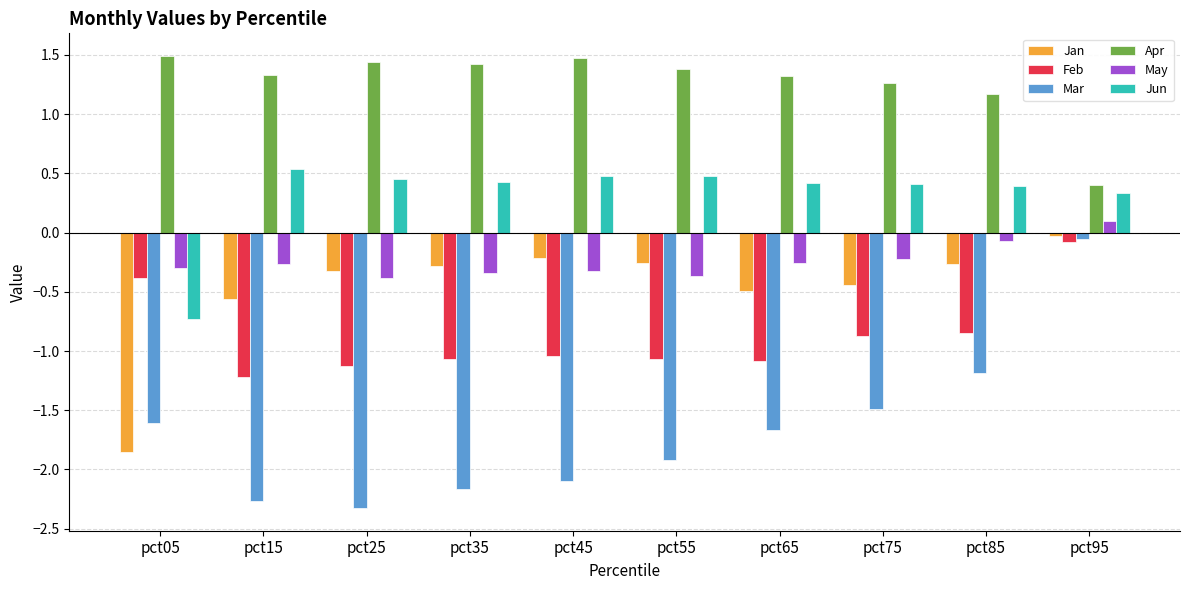

Which label corresponds to the smallest value in the chart?

pct25